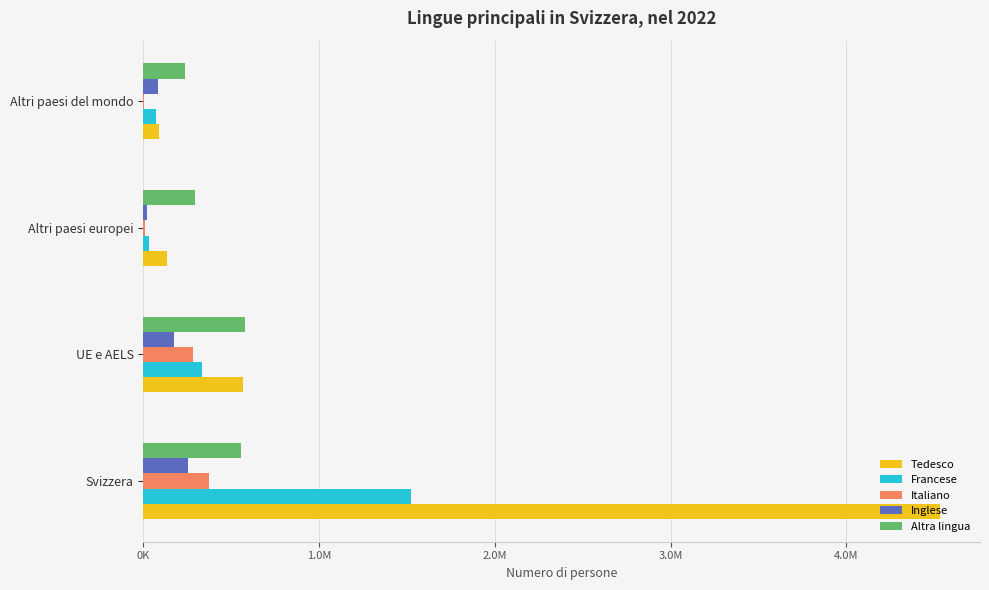

What is the maximum value for Francese?

1522273